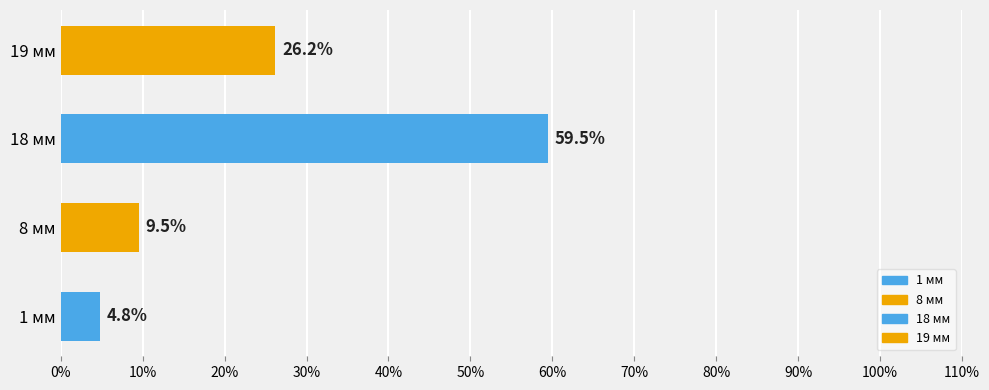

Rank the categories by value from lowest to highest.

1 мм, 8 мм, 19 мм, 18 мм